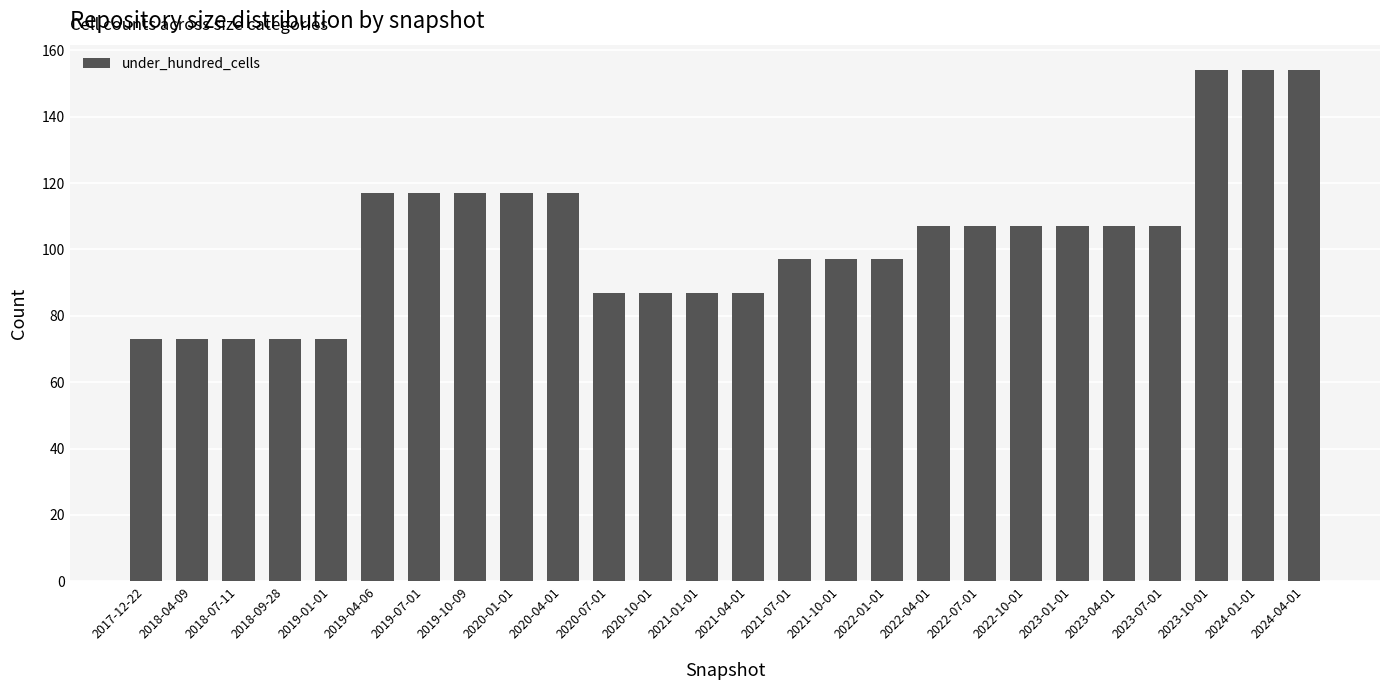

What is the maximum value shown in the chart?

154